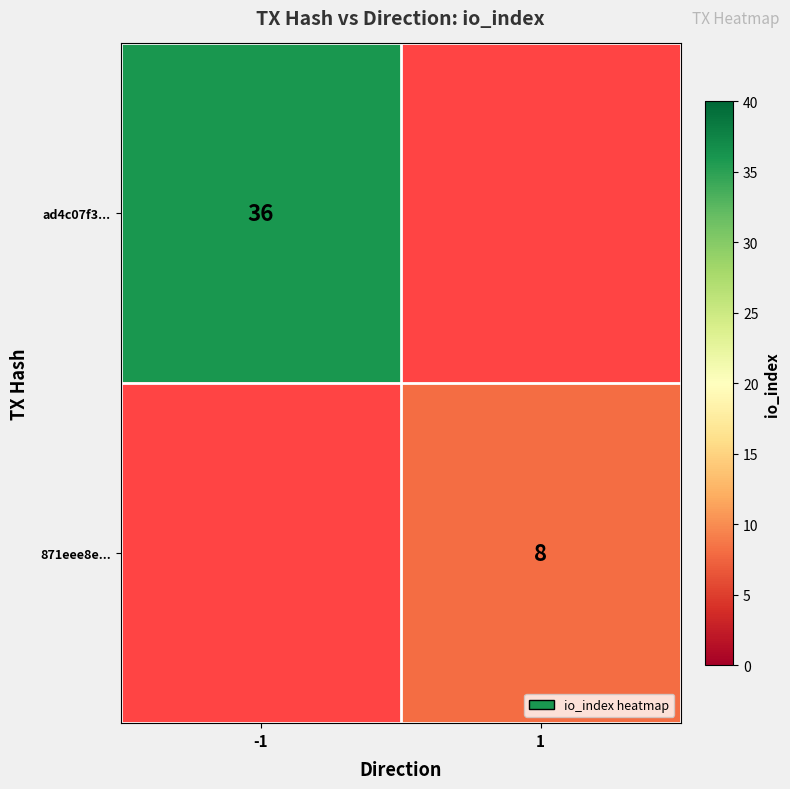

How many series are shown in this chart?

2